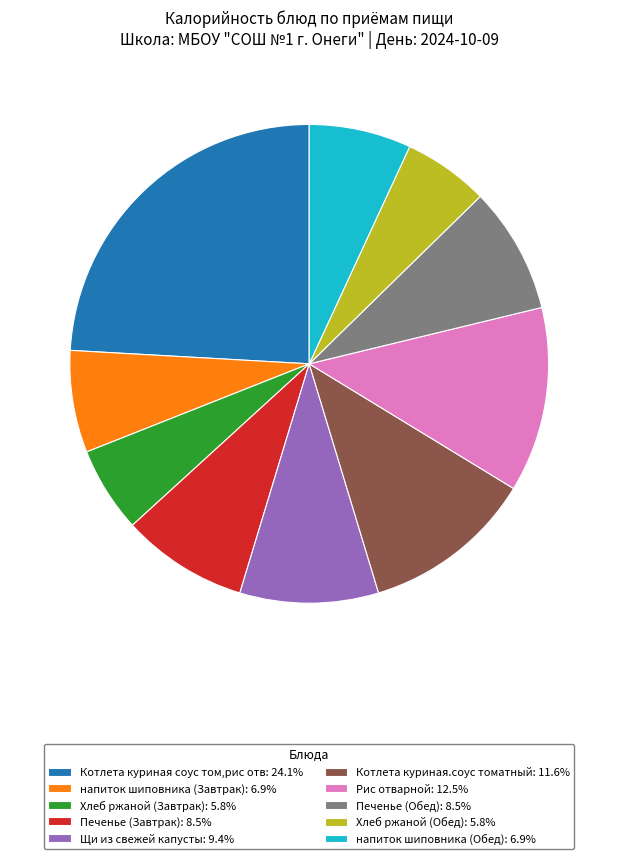

Is there any slice that represents more than half of the pie?

No